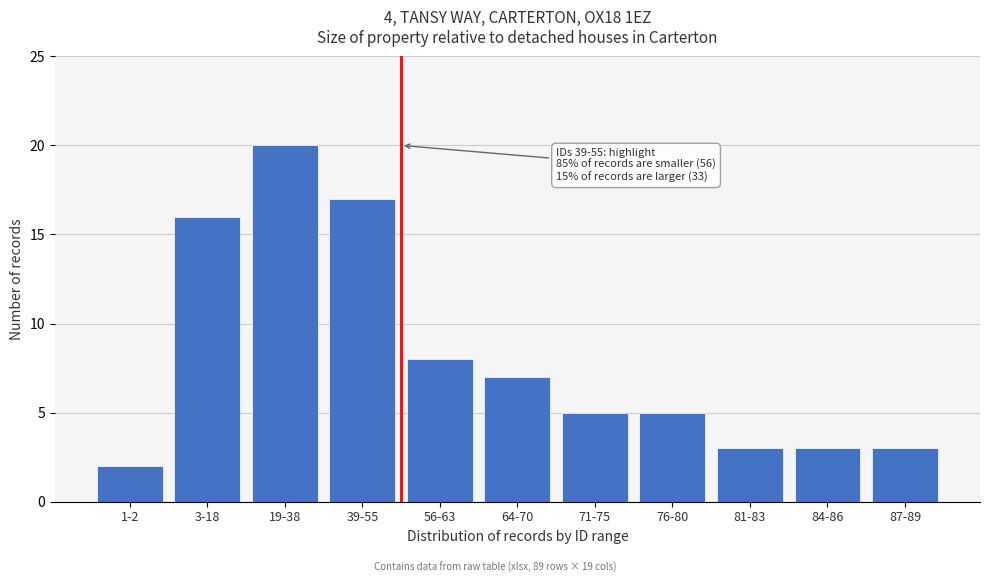

Reading left to right, extract all data points from this chart.

2	16	20	17	8	7	5	5	3	3	3